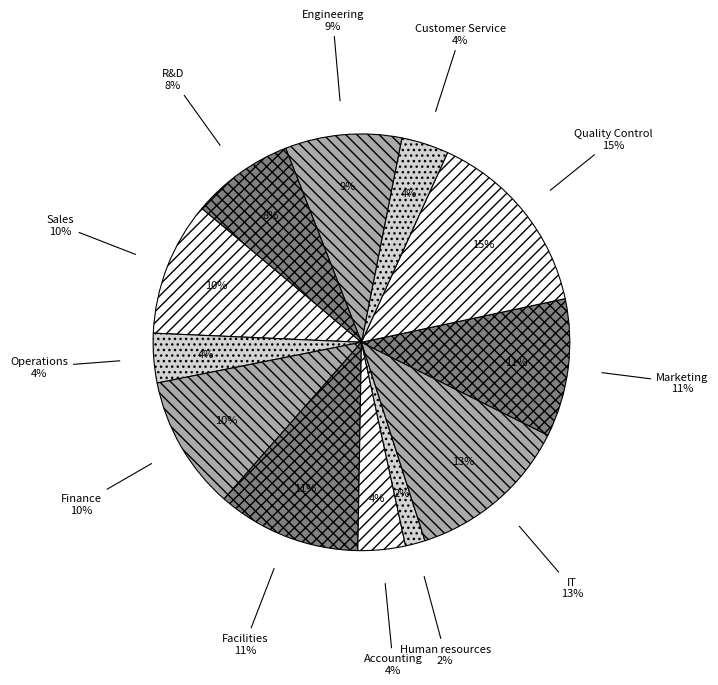

Does Marketing represent more than half of the total?

No